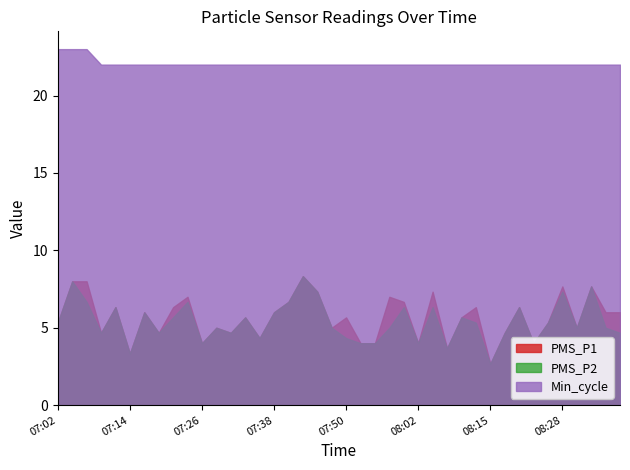

What is the greatest value displayed?

23.0